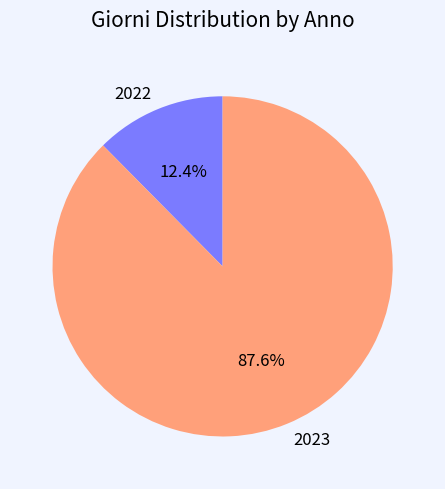

To the nearest percent, what portion does 2023 represent?

88%